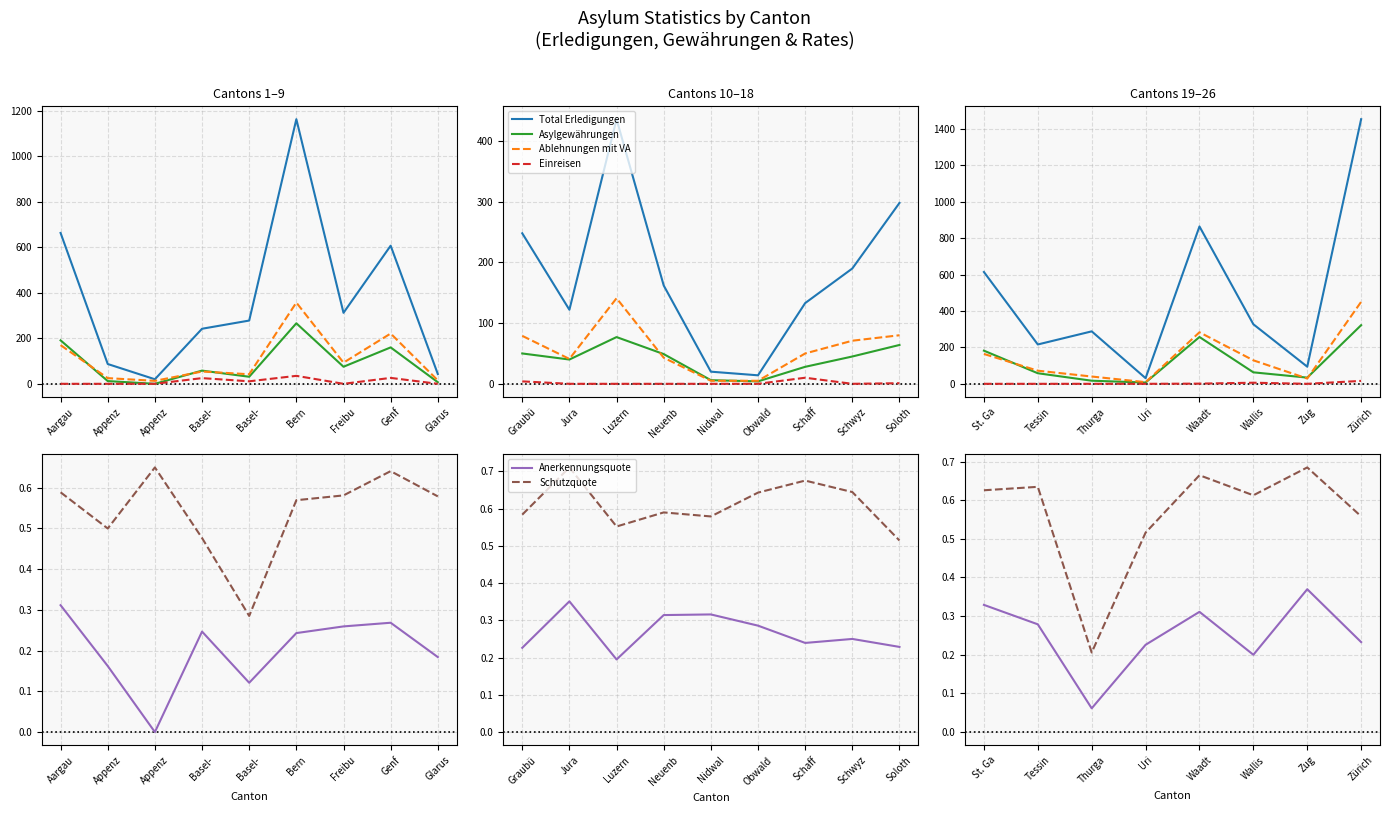

Which series has the largest total across all categories?

Total Erledigungen